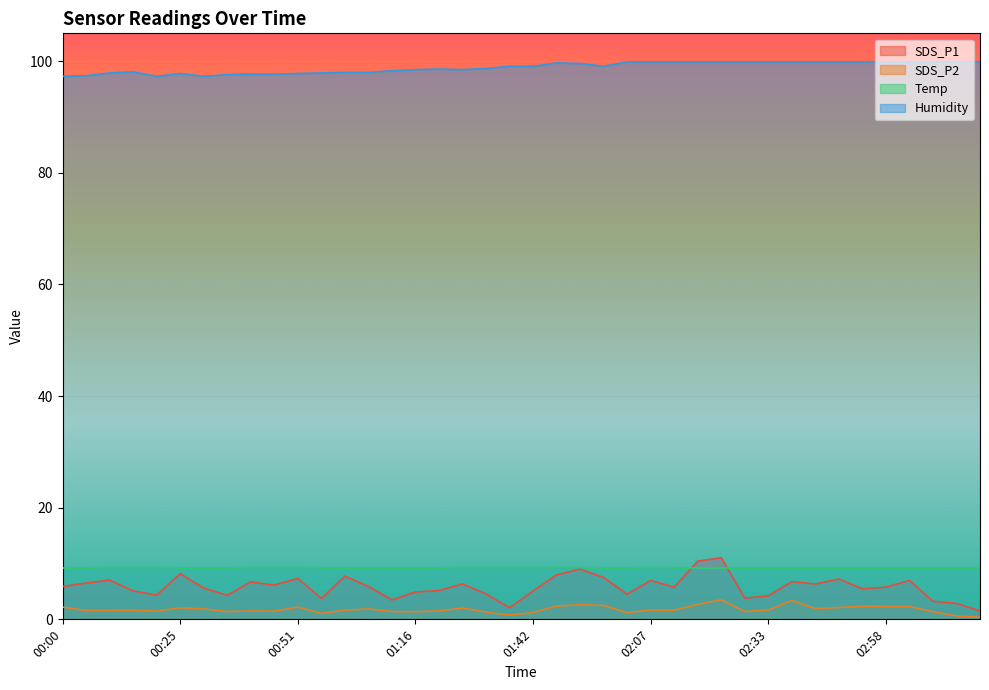

True or false: Humidity and Temp intersect in this chart.

False